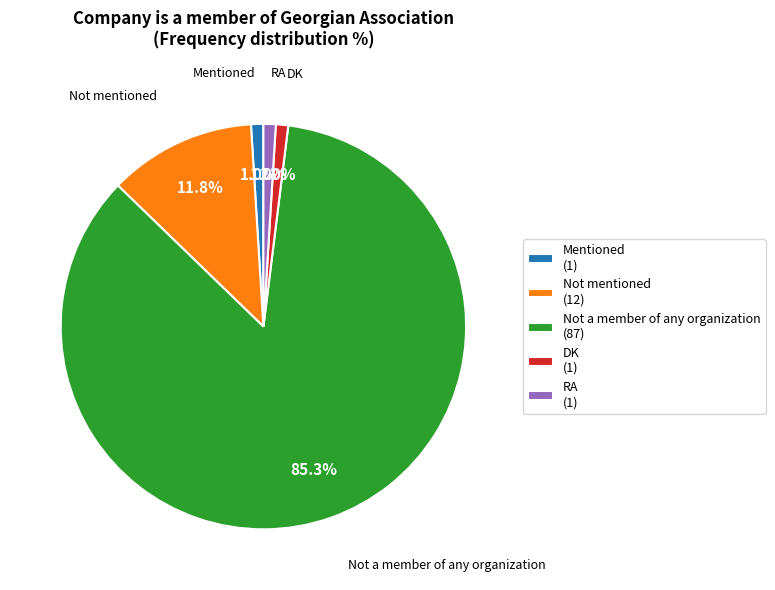

Between Mentioned (1) and Not mentioned (12), which is larger?

Not mentioned (12)